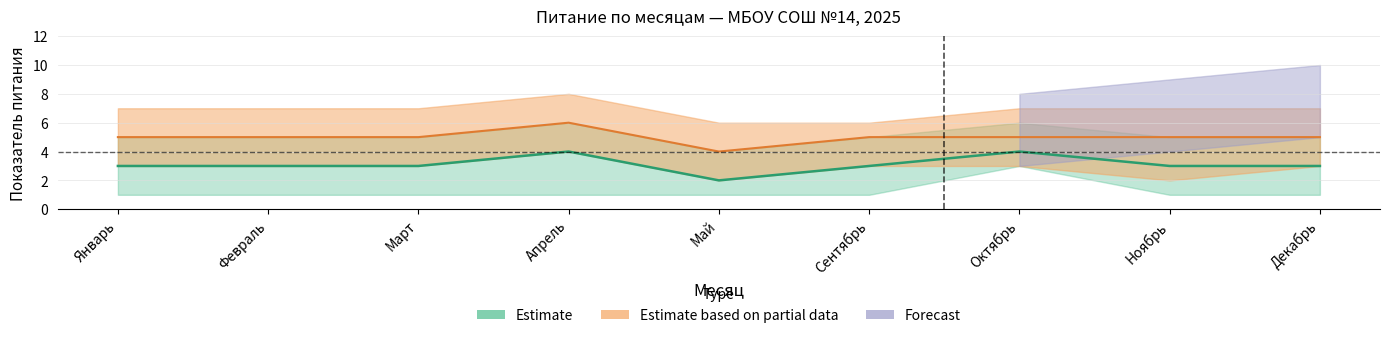

How many data points does each series have?

9